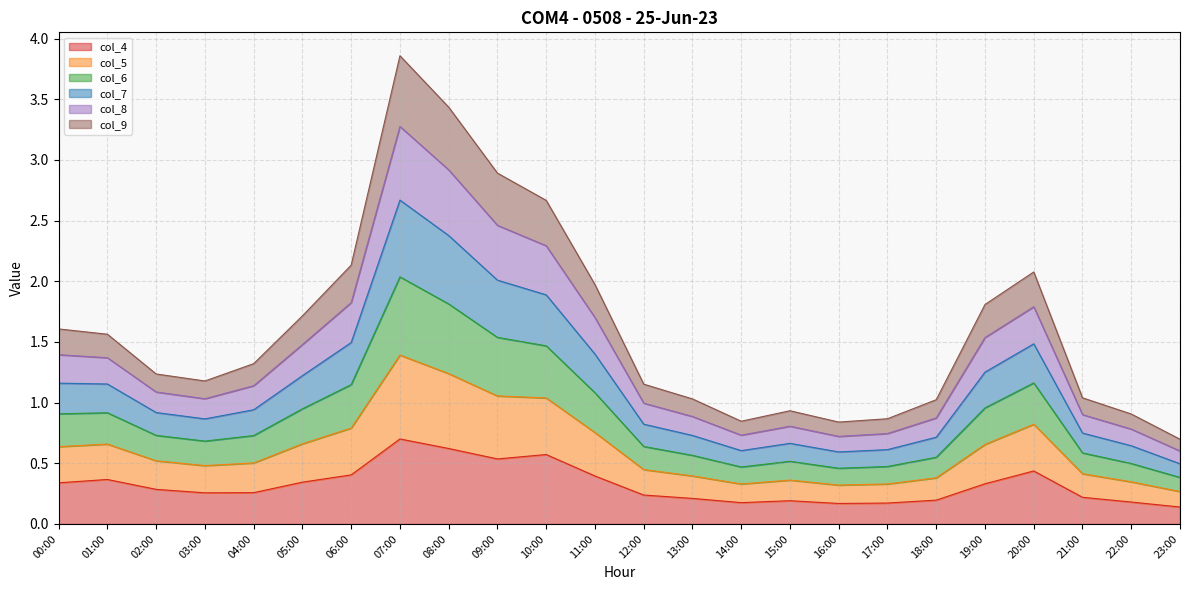

Where is col_9 nearest to the value 0?

23:00